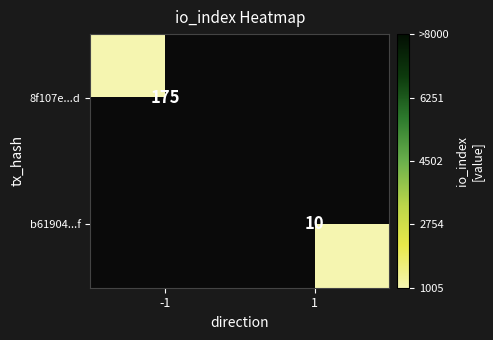

Is it true that b61904...f equals 7 at 1?

False